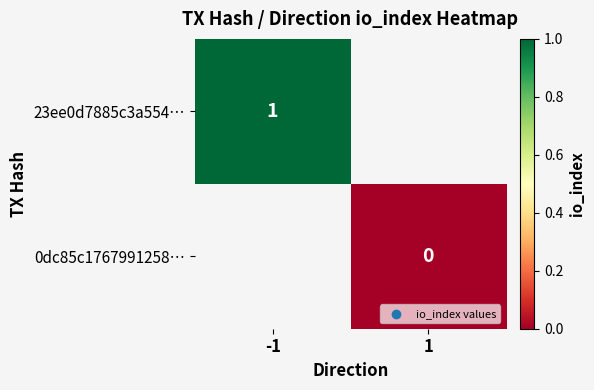

The 23ee0d7885c3a554… series shows 1 at -1. True or false?

True